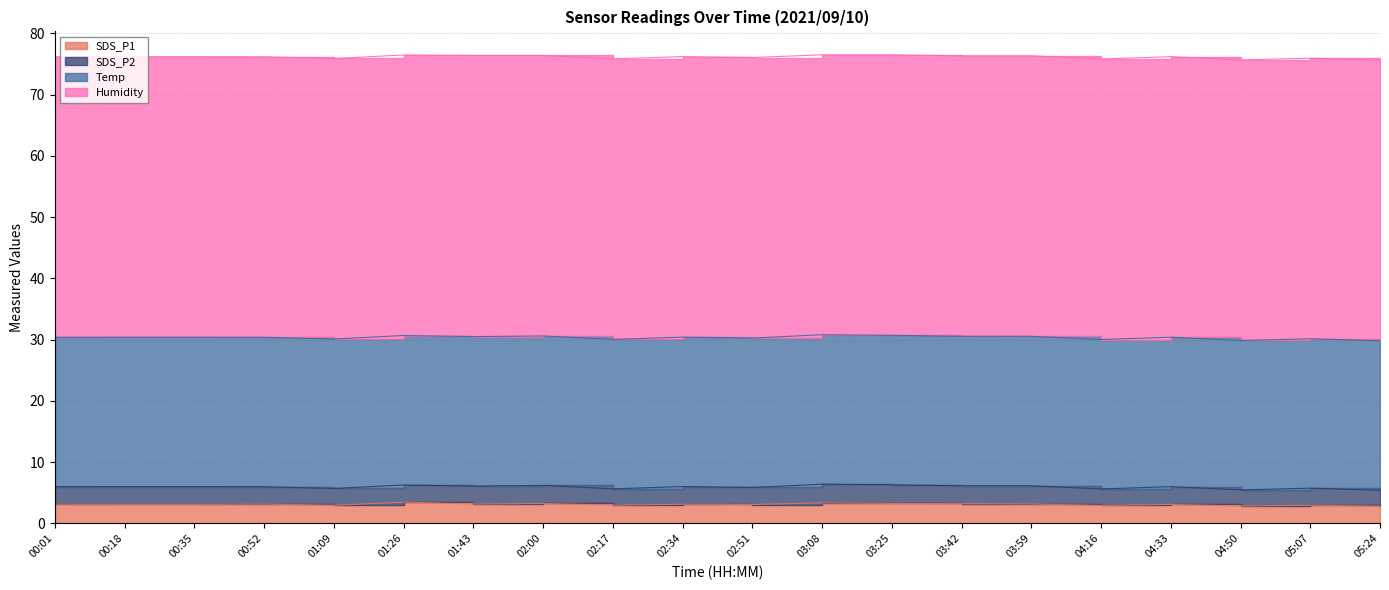

Rank the series by their maximum value, from lowest to highest.

SDS_P2, SDS_P1, Temp, Humidity